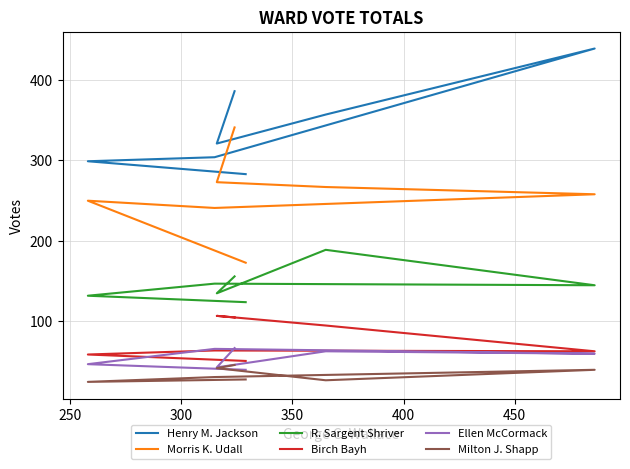

In Birch Bayh, how many points are lower than both neighbors (excluding endpoints)?

1